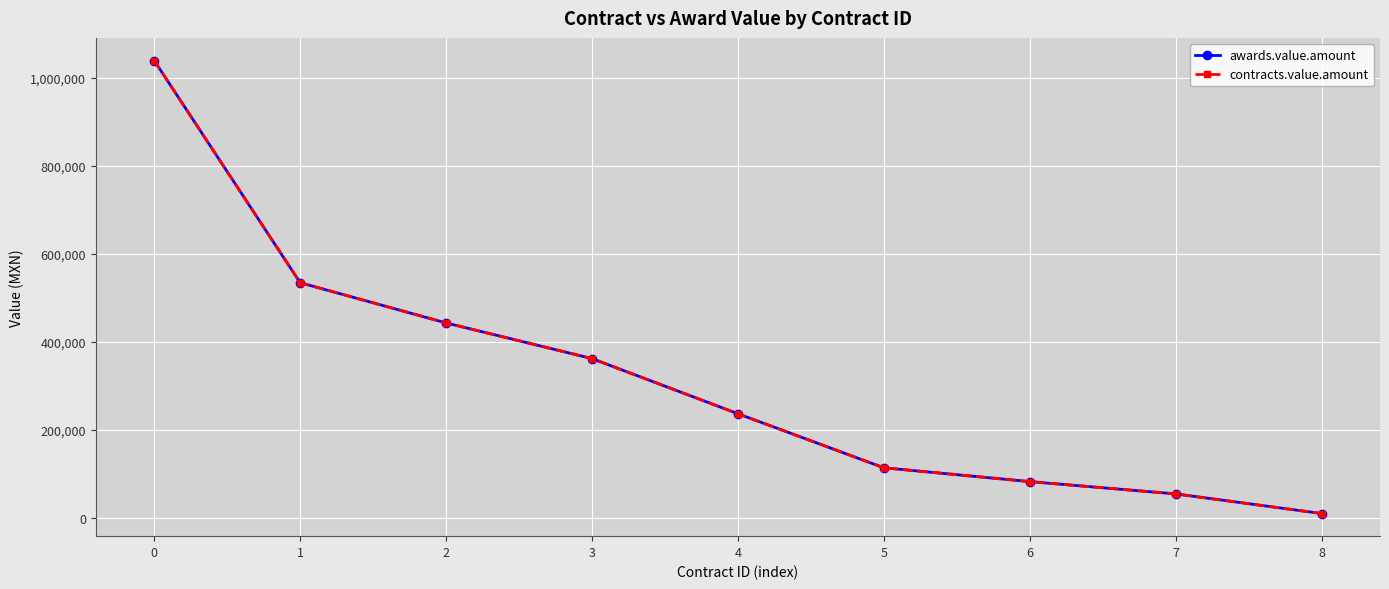

What is the average value of the awards.value.amount series?

319234.5